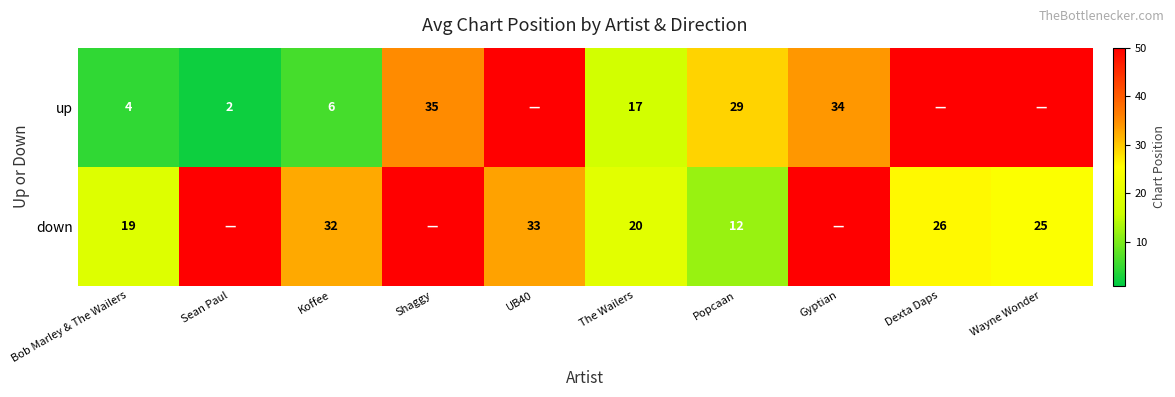

Is it true that up equals 6 at Koffee?

True